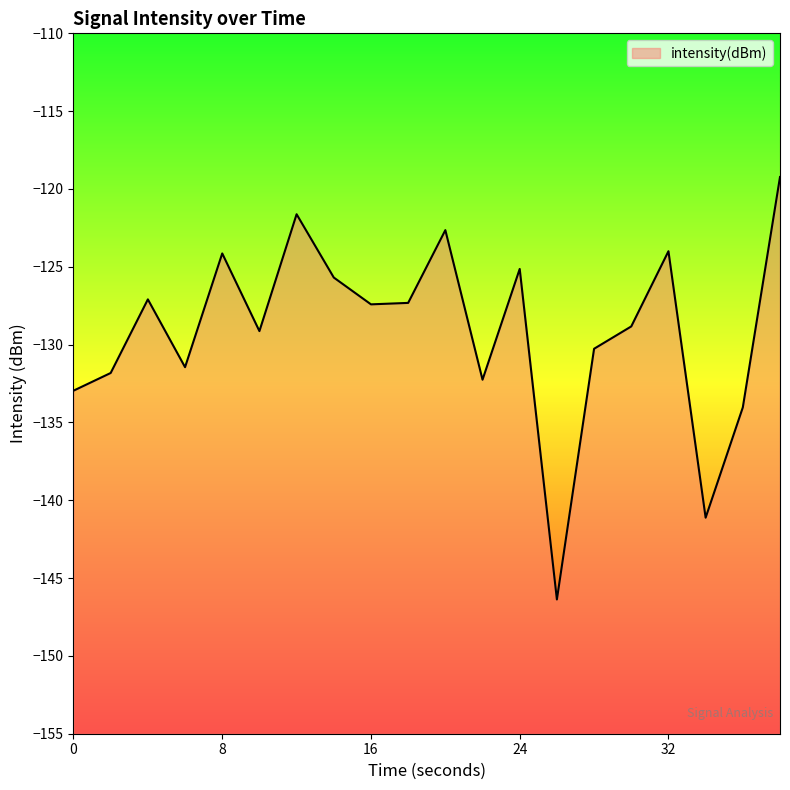

Reading right to left, what are all the values shown in this chart?

38=-119.2	36=-134.0	34=-141.1	32=-124.0	30=-128.8	28=-130.3	26=-146.4	24=-125.1	22=-132.3	20=-122.6	18=-127.3	16=-127.4	14=-125.7	12=-121.6	10=-129.1	8=-124.1	6=-131.4	4=-127.1	2=-131.8	0=-133.0